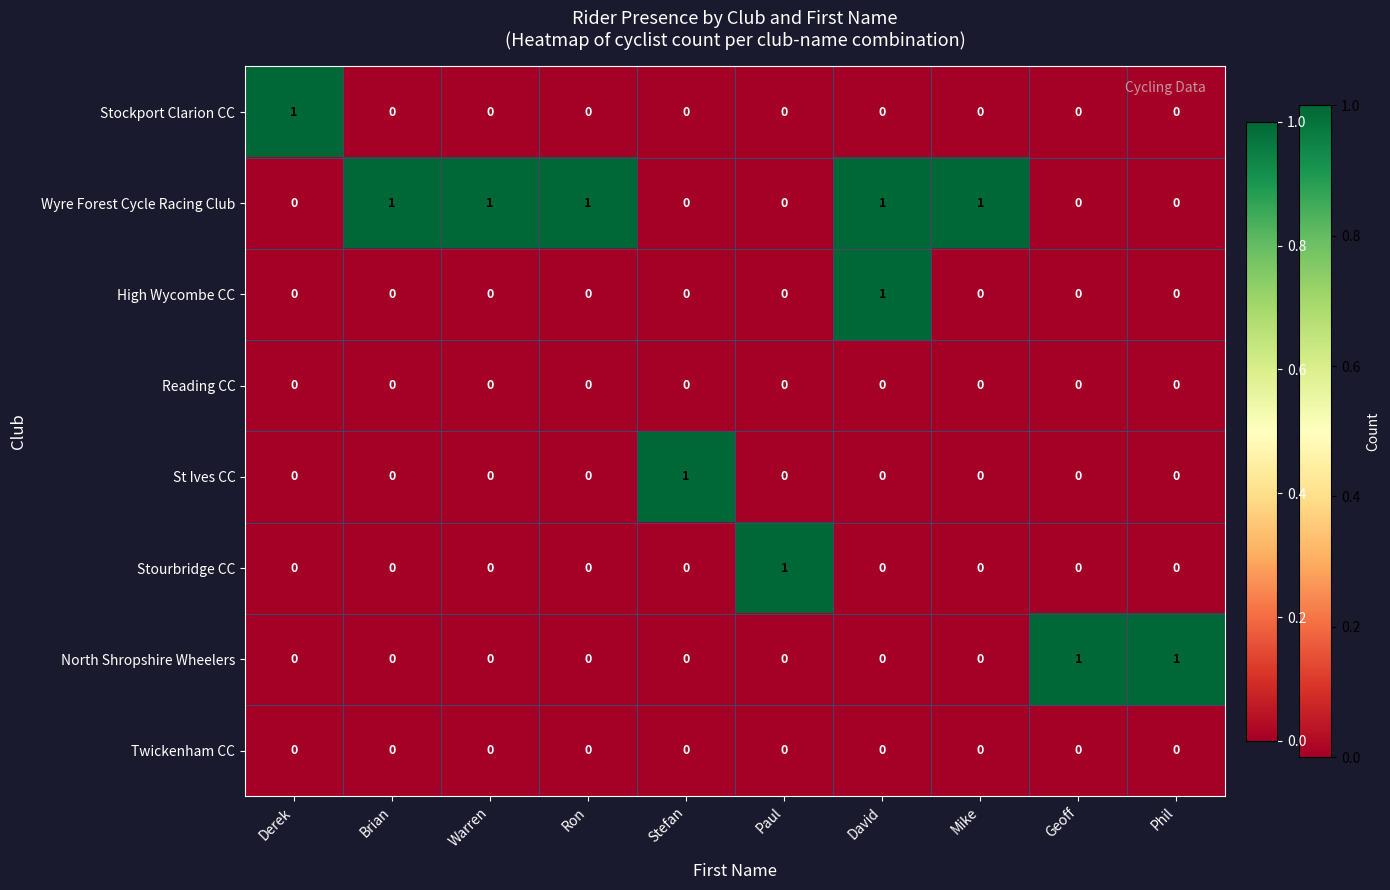

Is it true that St Ives CC equals 0 at Paul?

True